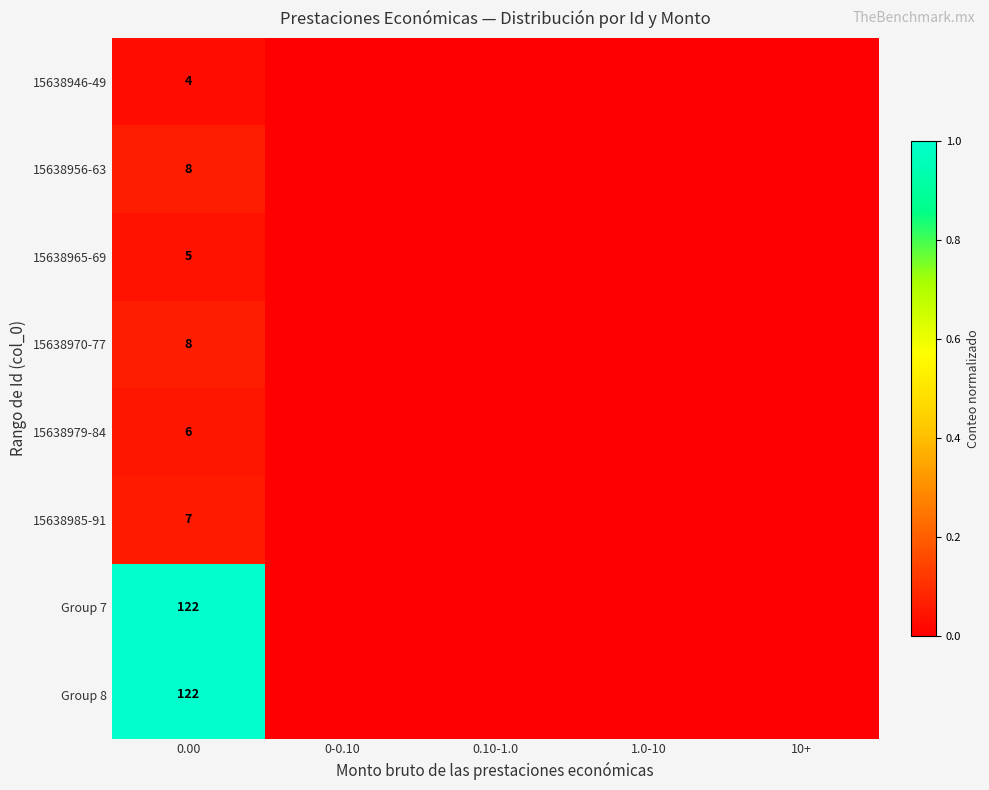

Is it true that 15638985-91 equals 7 at 0.00?

True